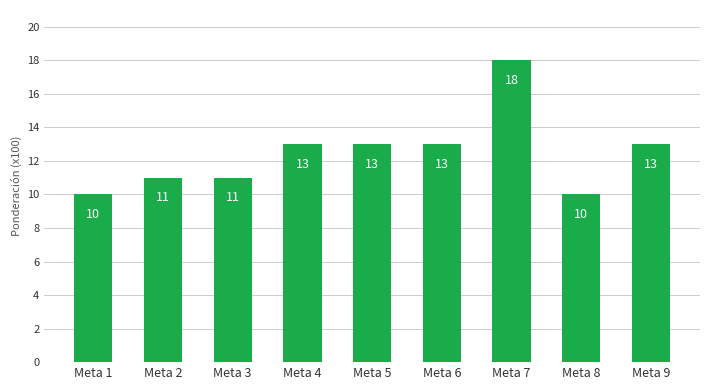

What is the approximate value at Meta 3?

11